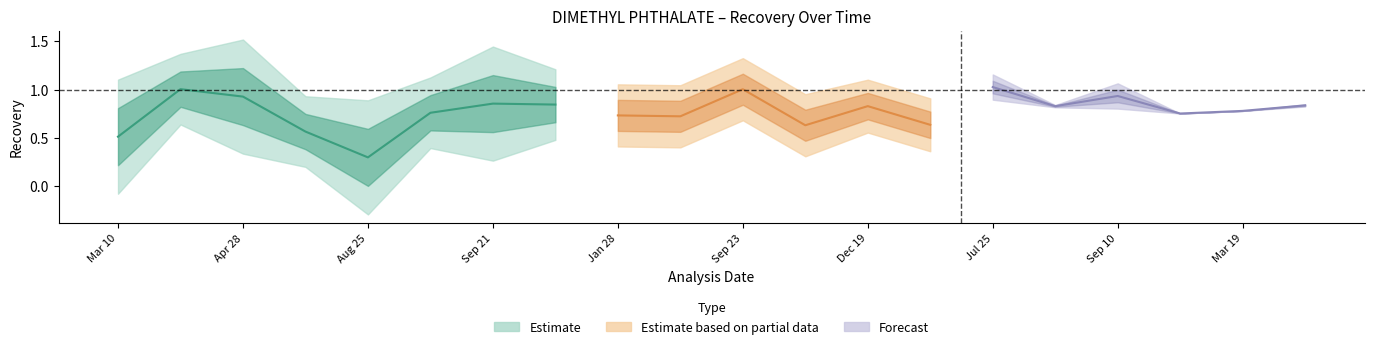

What is the total value across all series at 2009-07-07?

1.9